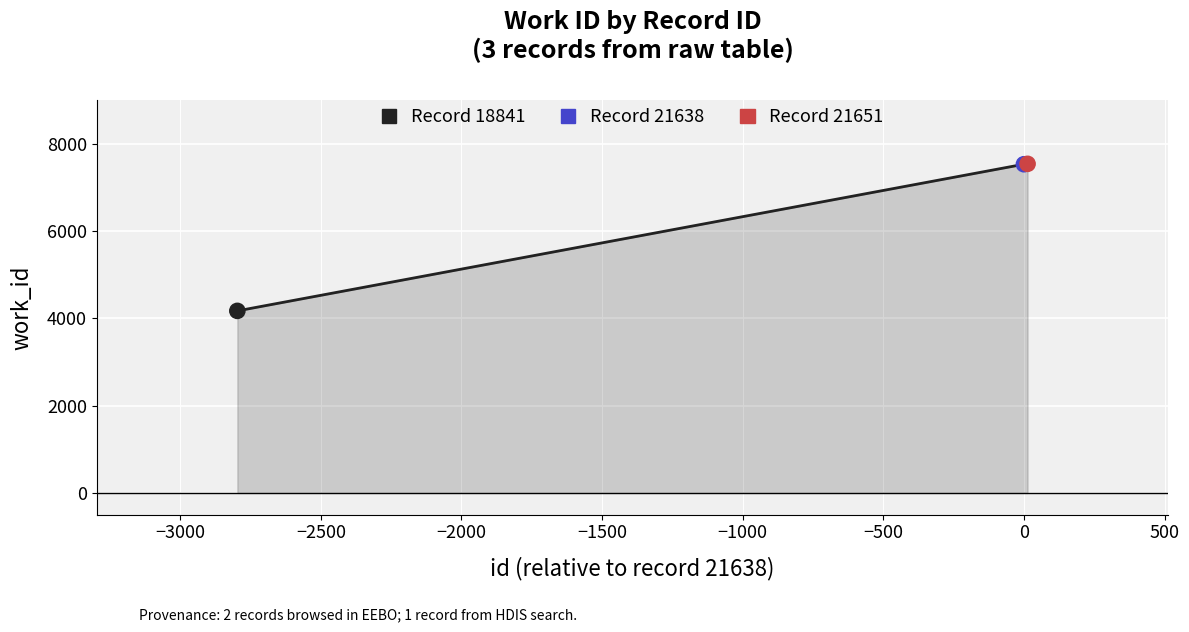

What is the average value?

6411